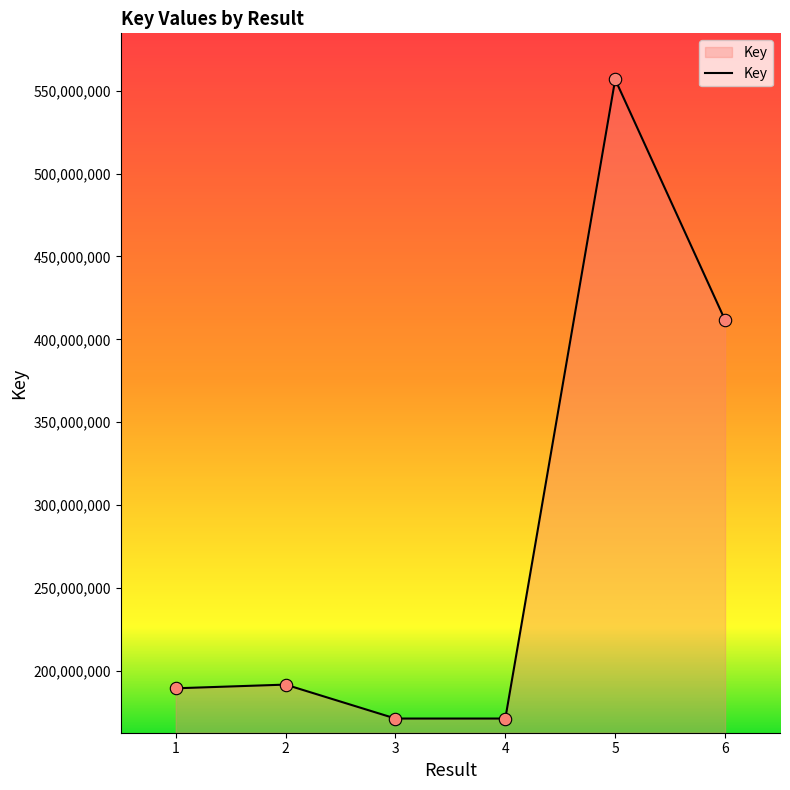

What is the change in value from 1 to 4?

-18254307